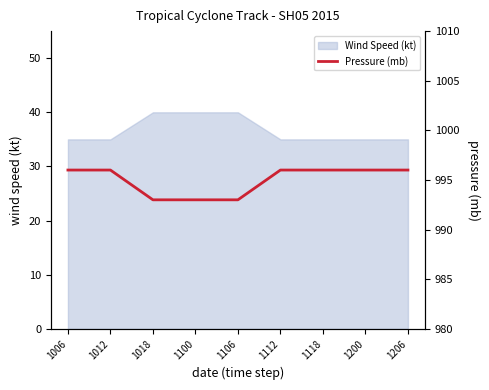

How many lines are shown in the chart?

1